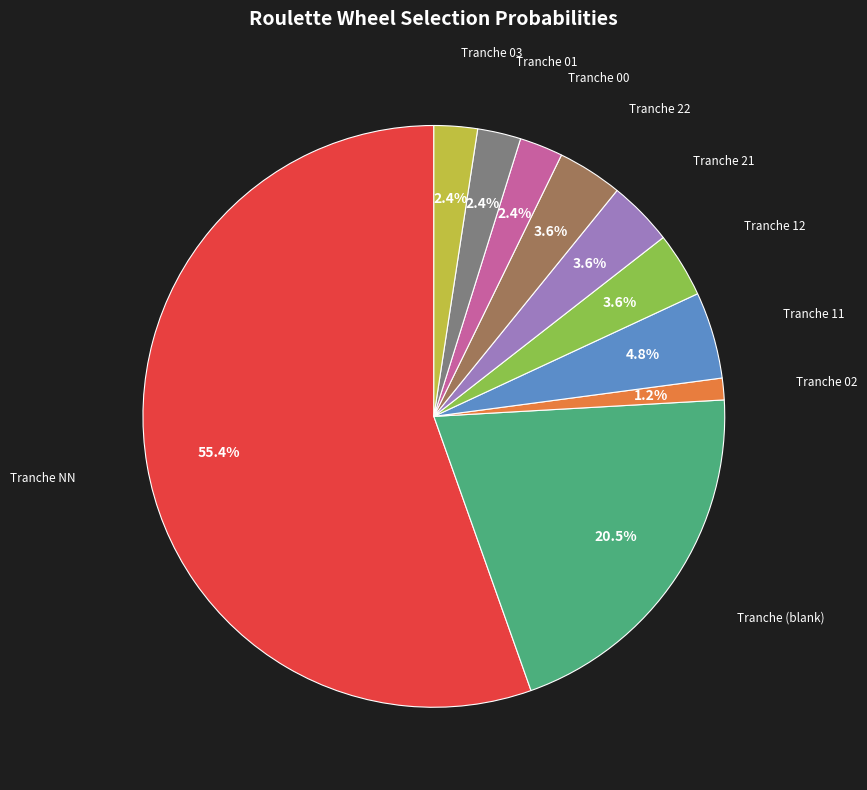

Does any single category account for the majority?

Yes